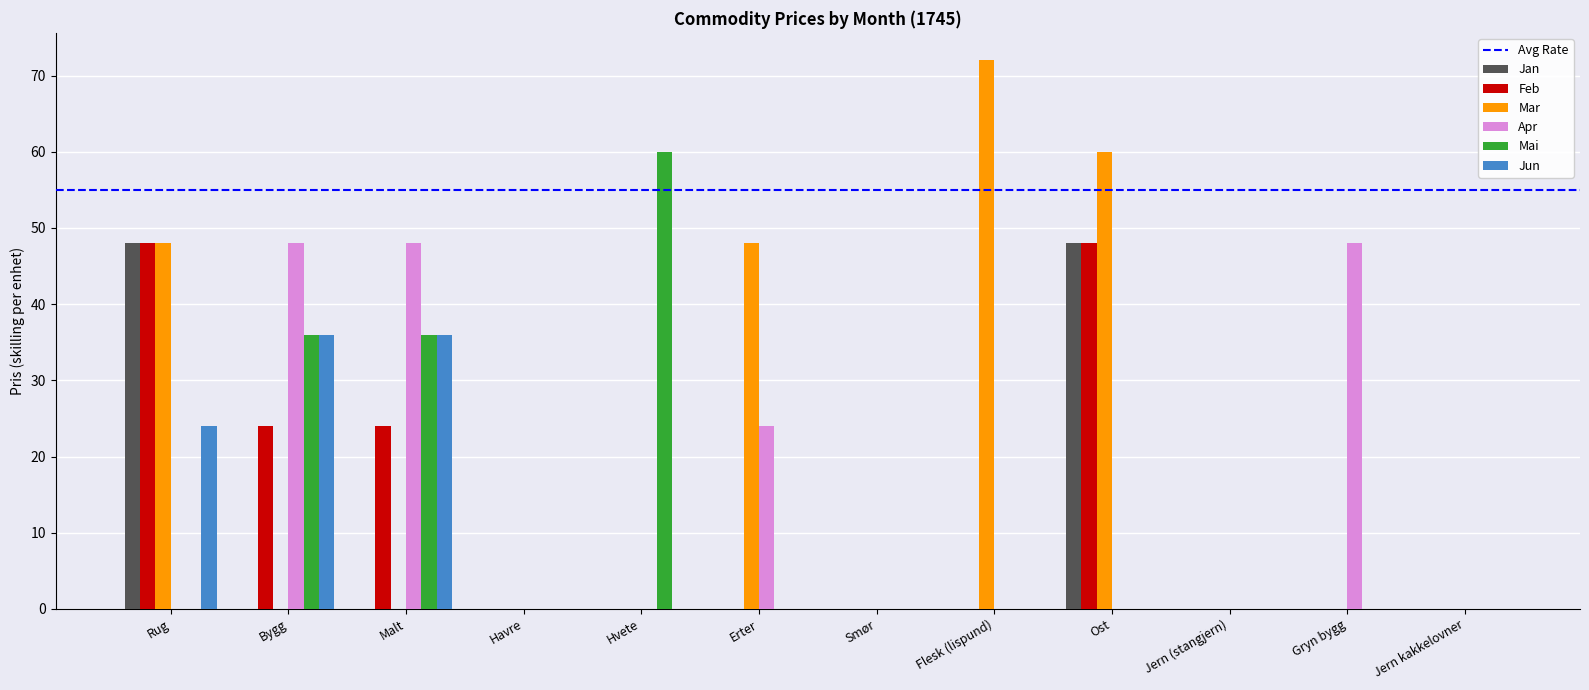

What is the average value of the Jan series?

8